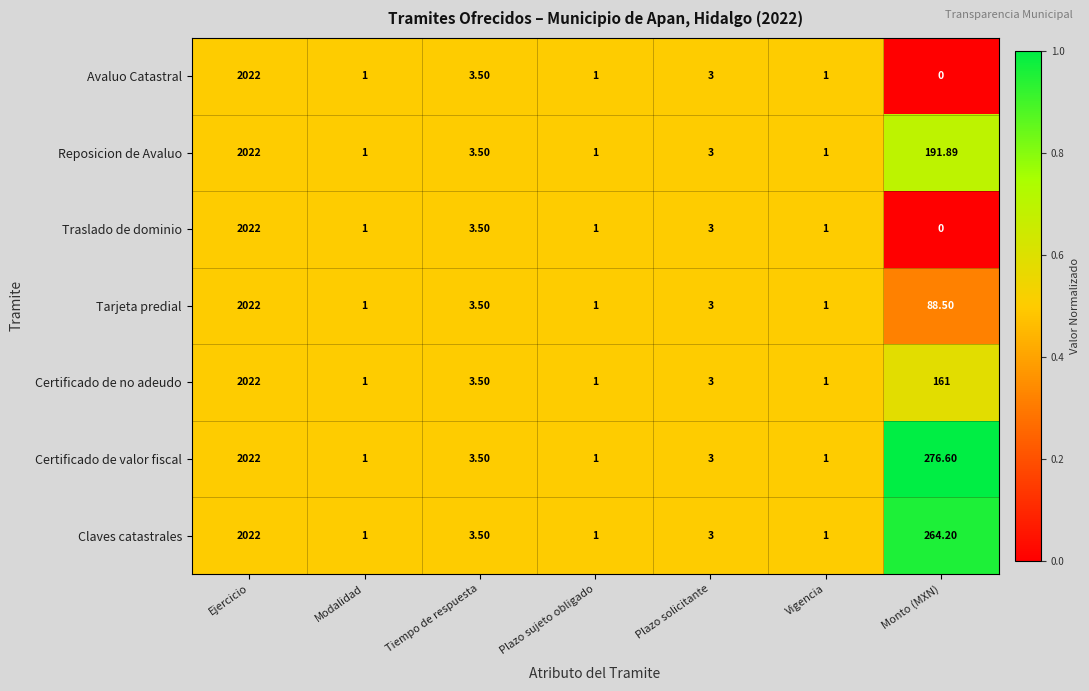

At which category does the chart reach its minimum across all series?

Monto (MXN)